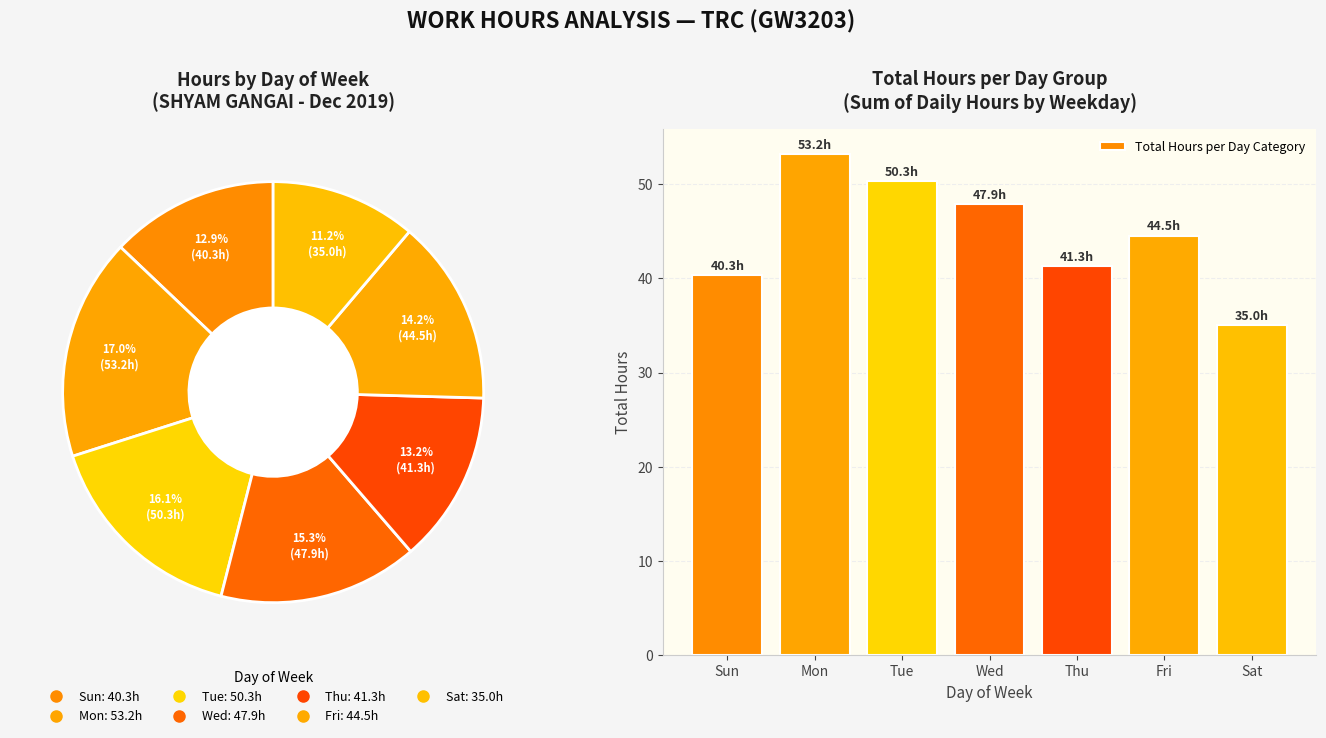

Combined, what portion of the pie is Fri and Tue?

30.3%